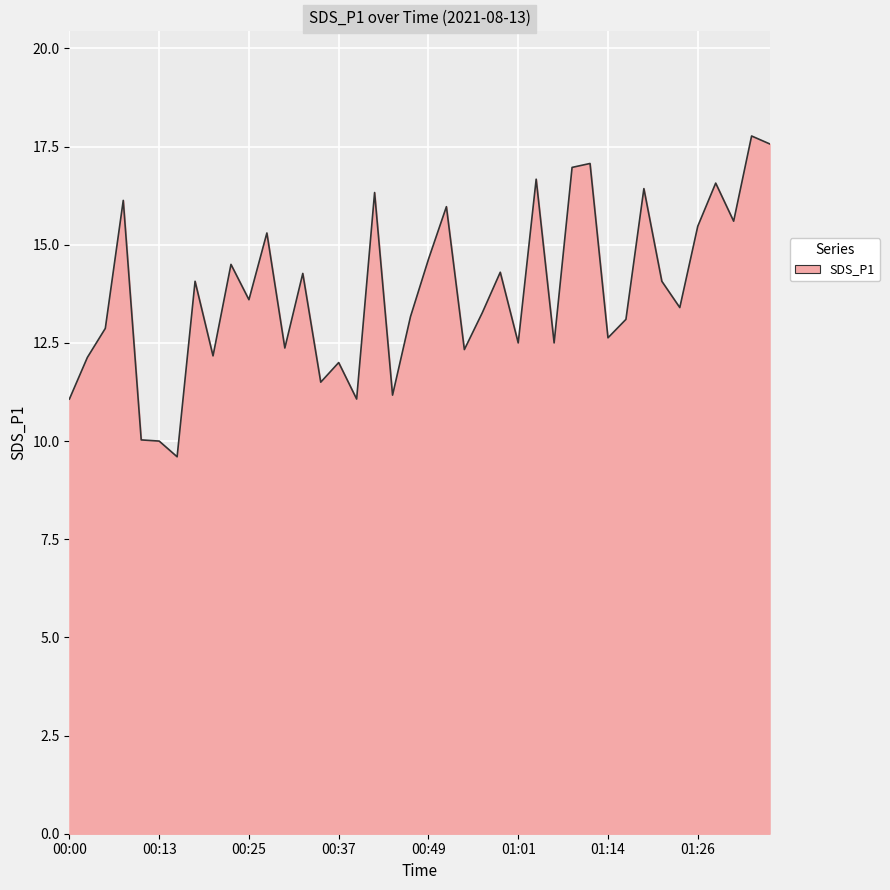

What is the maximum value shown in the chart?

17.8